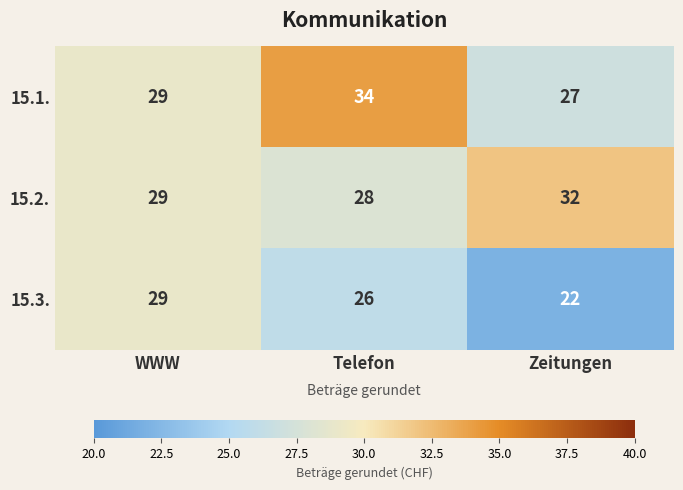

What is the total value across all series at Telefon?

88